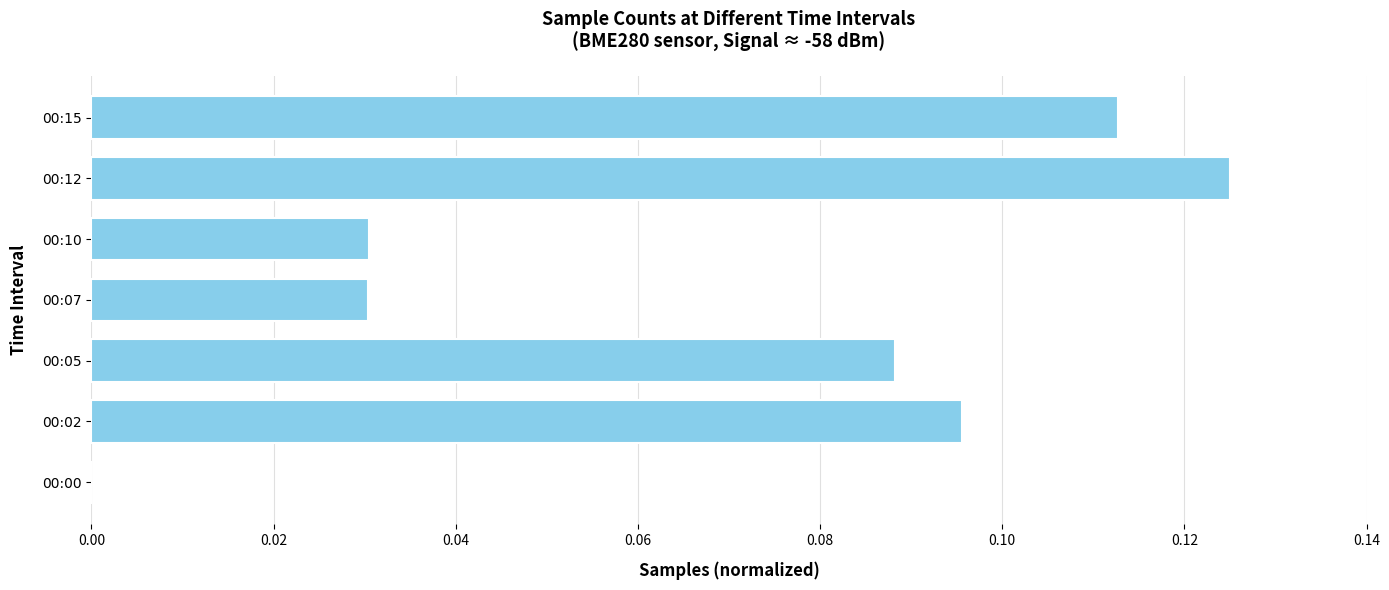

Is it true that the value at 00:07 is 0.0?

True